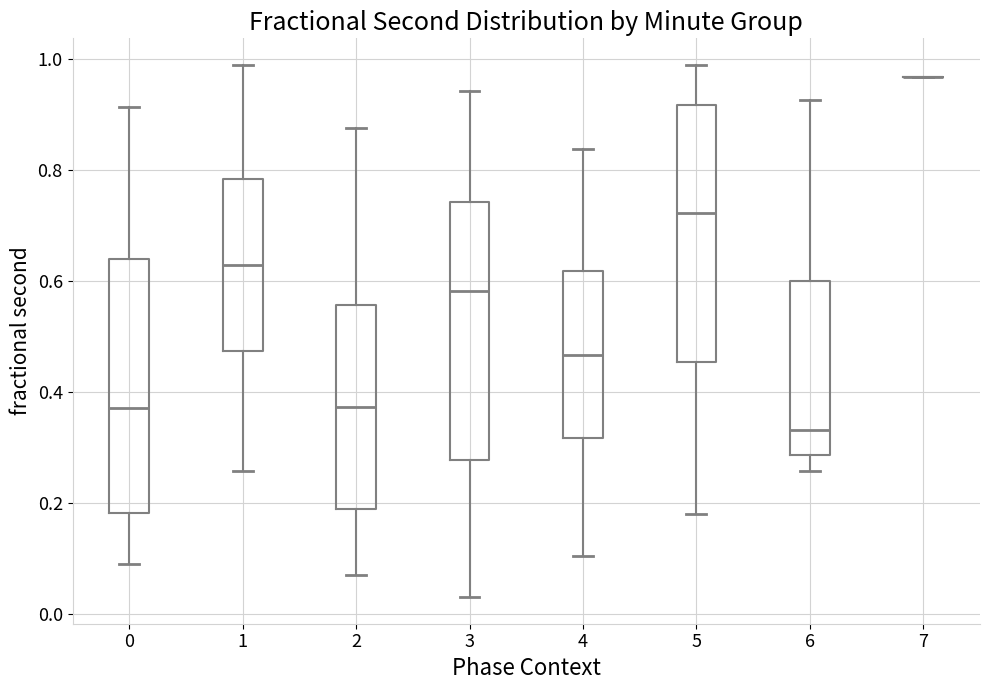

Reading left to right, transcribe this box plot: for each box, give where its median line is, the range the box spans, and where its two whiskers end, as read against the y-axis. The values are not printed on the chart, so give them approximately, as read against the axis.

0: median 0.38, box 0.18 to 0.64, whiskers 0.08 to 0.92
1: median 0.62, box 0.48 to 0.78, whiskers 0.26 to 0.98
2: median 0.38, box 0.18 to 0.56, whiskers 0.08 to 0.88
3: median 0.58, box 0.28 to 0.74, whiskers 0.04 to 0.94
4: median 0.46, box 0.32 to 0.62, whiskers 0.10 to 0.84
5: median 0.72, box 0.46 to 0.92, whiskers 0.18 to 0.98
6: median 0.34, box 0.28 to 0.60, whiskers 0.26 to 0.92
7: box collapsed to a line at 0.96, whiskers 0.96 to 0.96